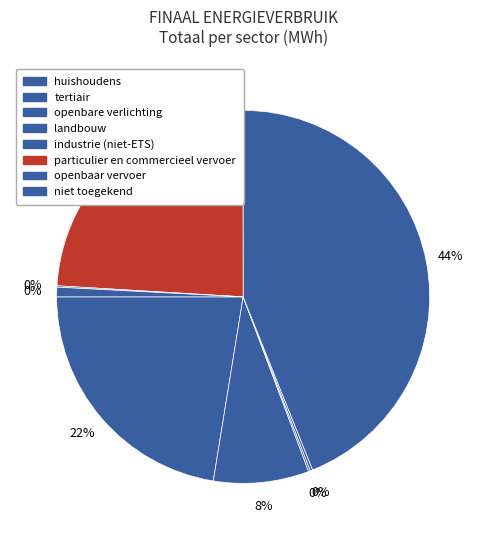

To the nearest percent, what is the difference between the largest and smallest slice percentages?

44%